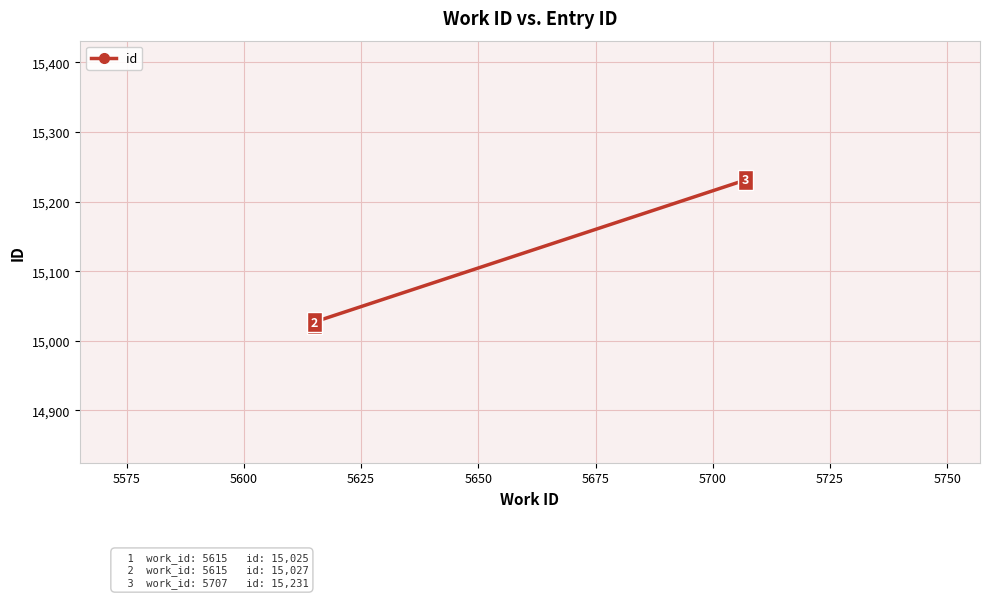

What is the value of the 3rd point from the left?

15231